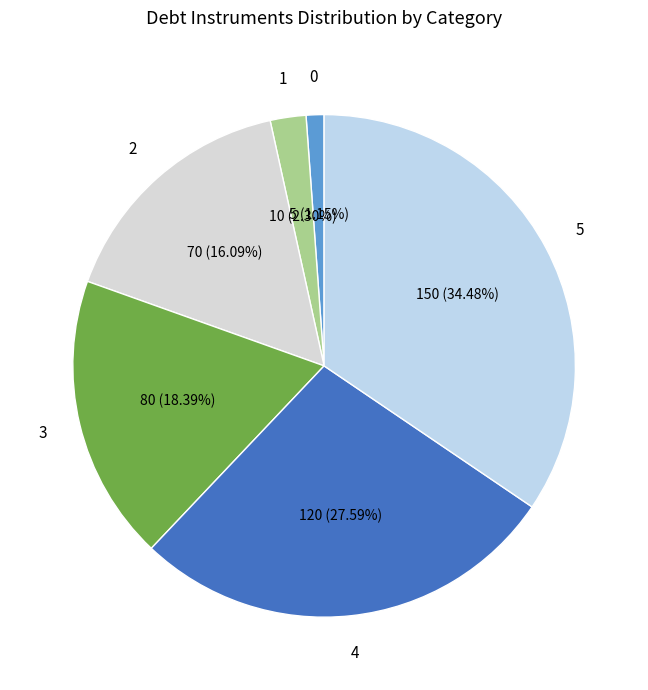

How many slices are in this pie chart?

6